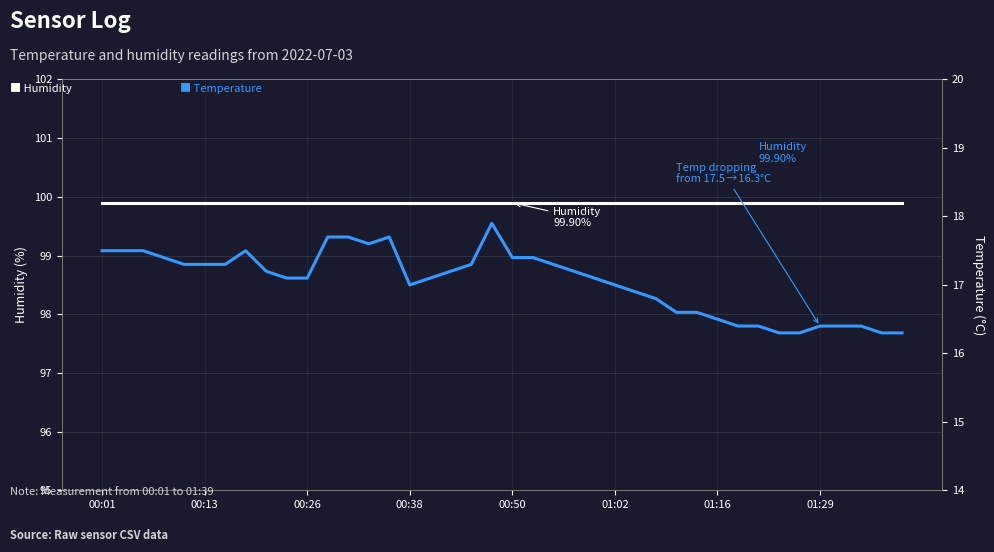

How many data points in Temp are less than 17?

14